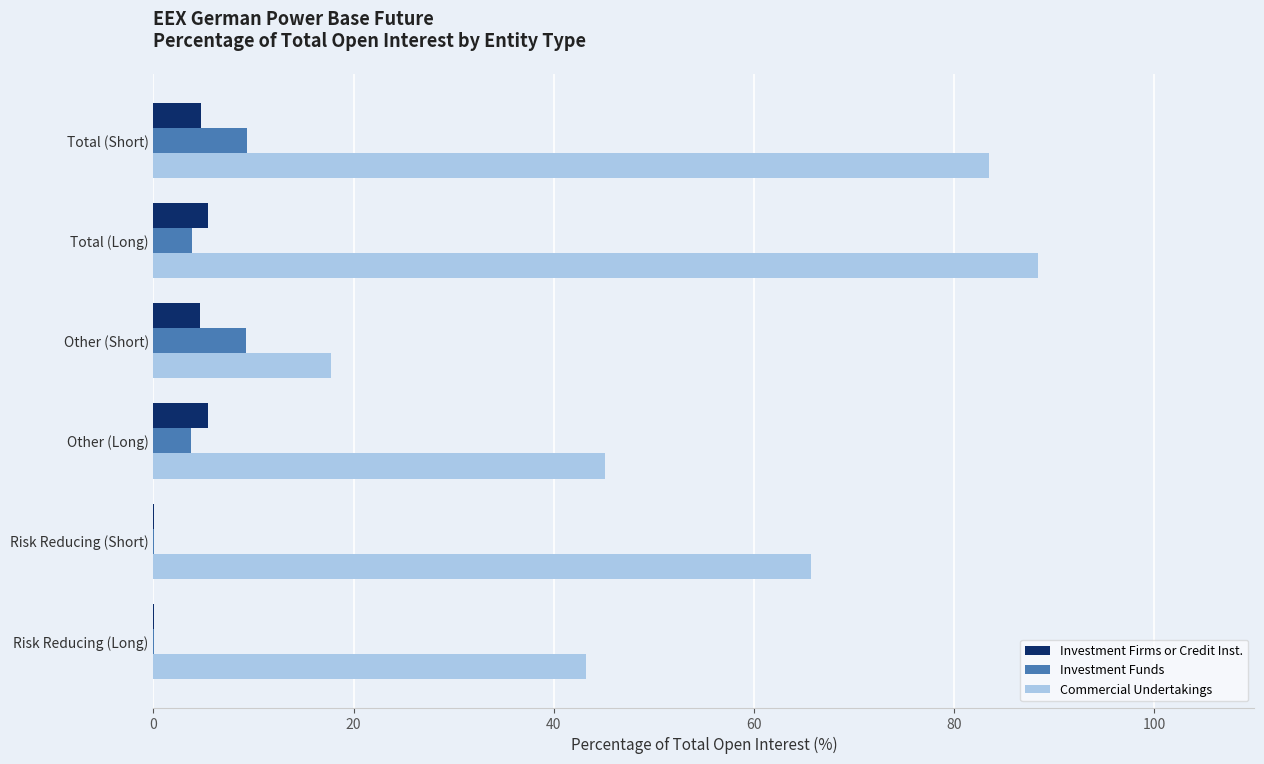

The Investment Funds series shows 9.2 at Other (Short). True or false?

True